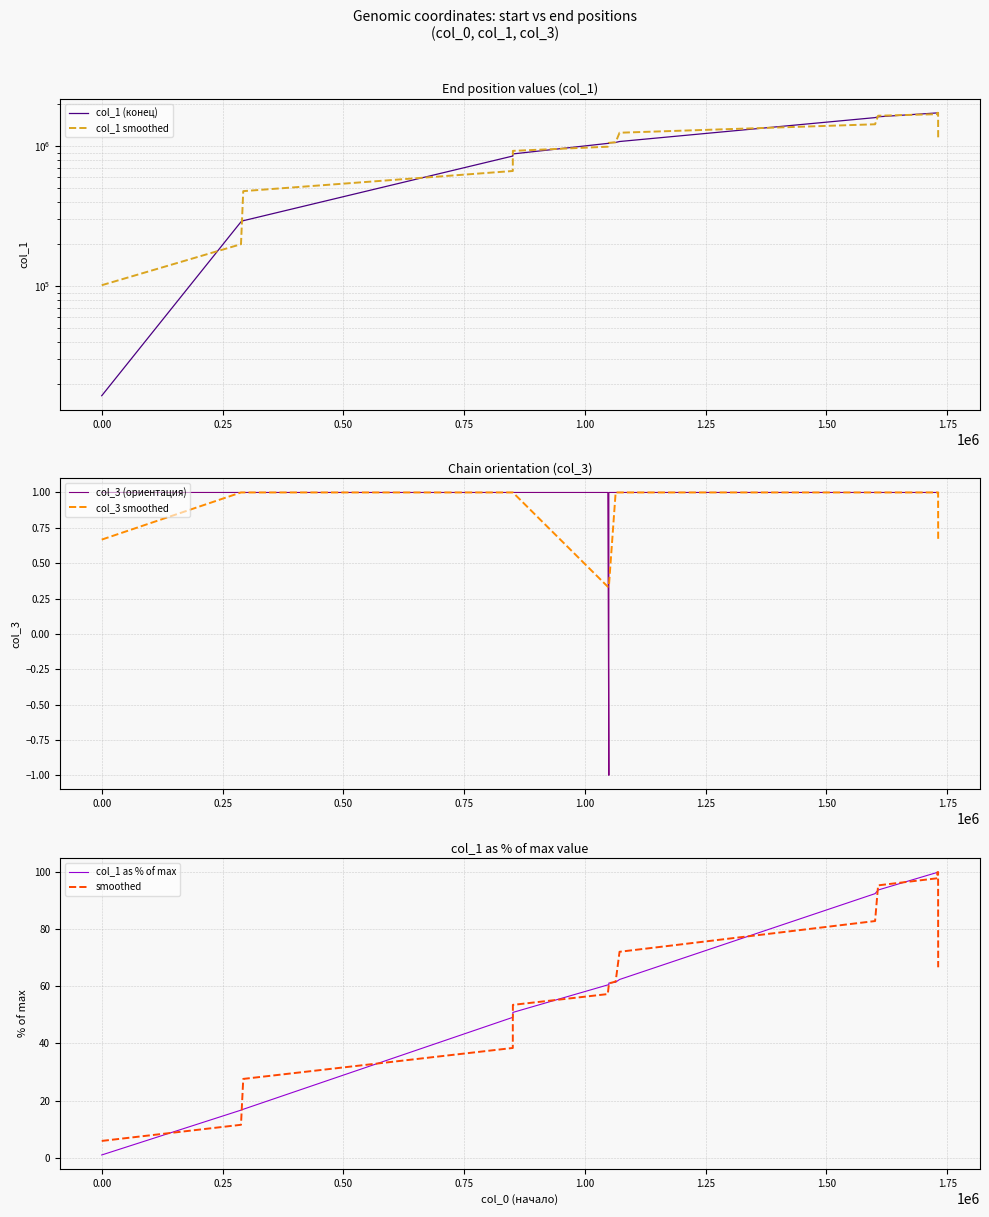

What is the greatest value displayed?

1731331.0